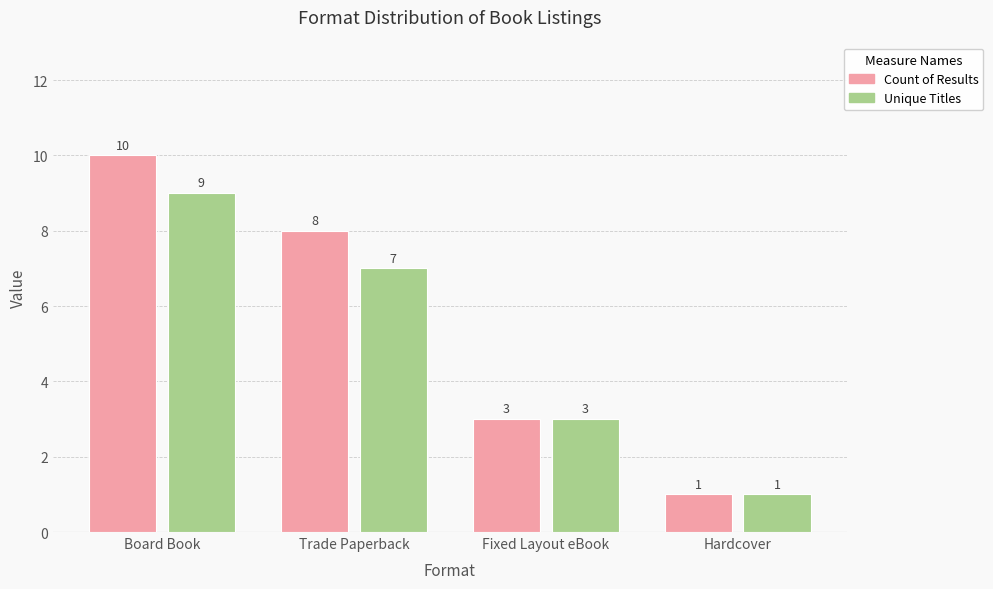

Reading left to right, list all the values displayed in this chart.

Count of Results: Board Book=10	Trade Paperback=8	Fixed Layout eBook=3	Hardcover=1
Unique Titles: Board Book=9	Trade Paperback=7	Fixed Layout eBook=3	Hardcover=1